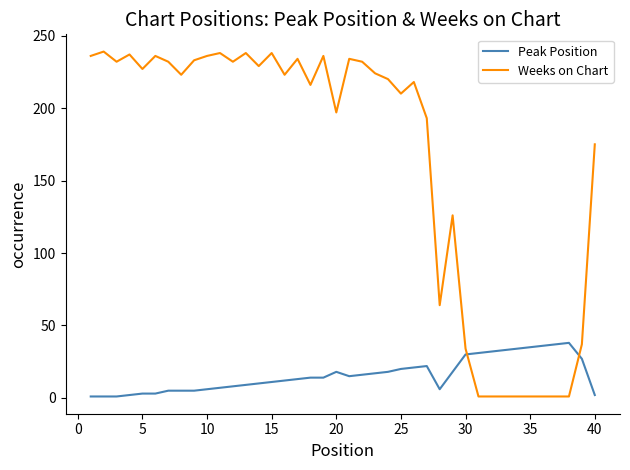

Rank the series by their maximum value, from highest to lowest.

Weeks on Chart, Peak Position